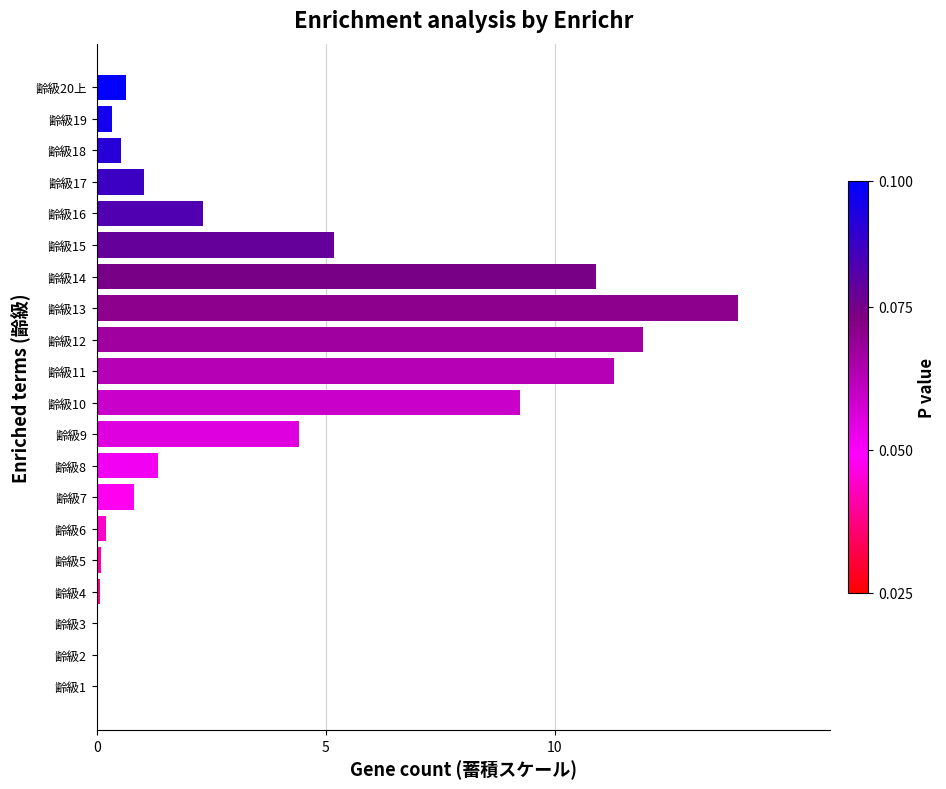

Where is the data nearest to the value 7?

齢級15